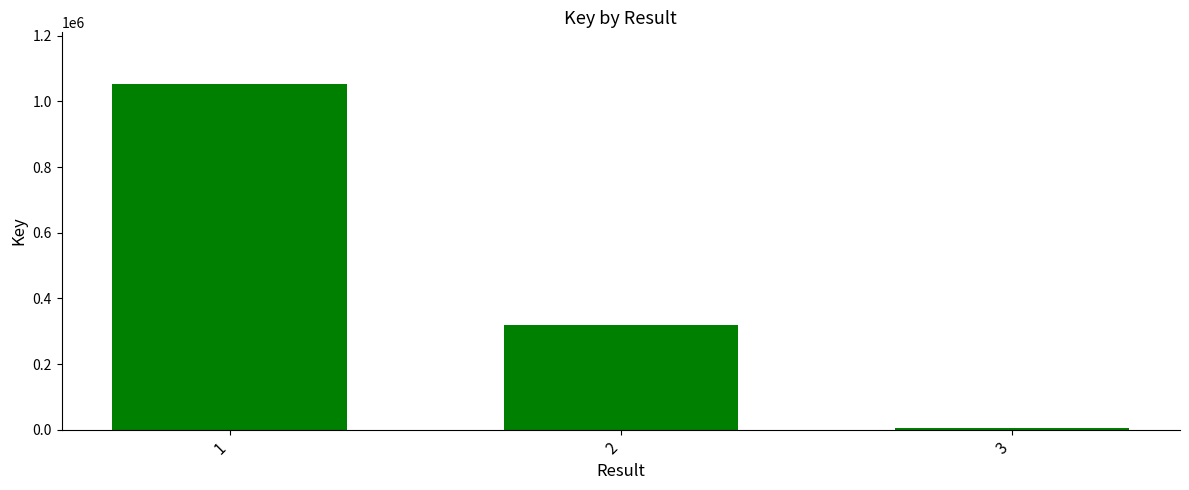

What is the difference between the second highest and minimum values?

311479